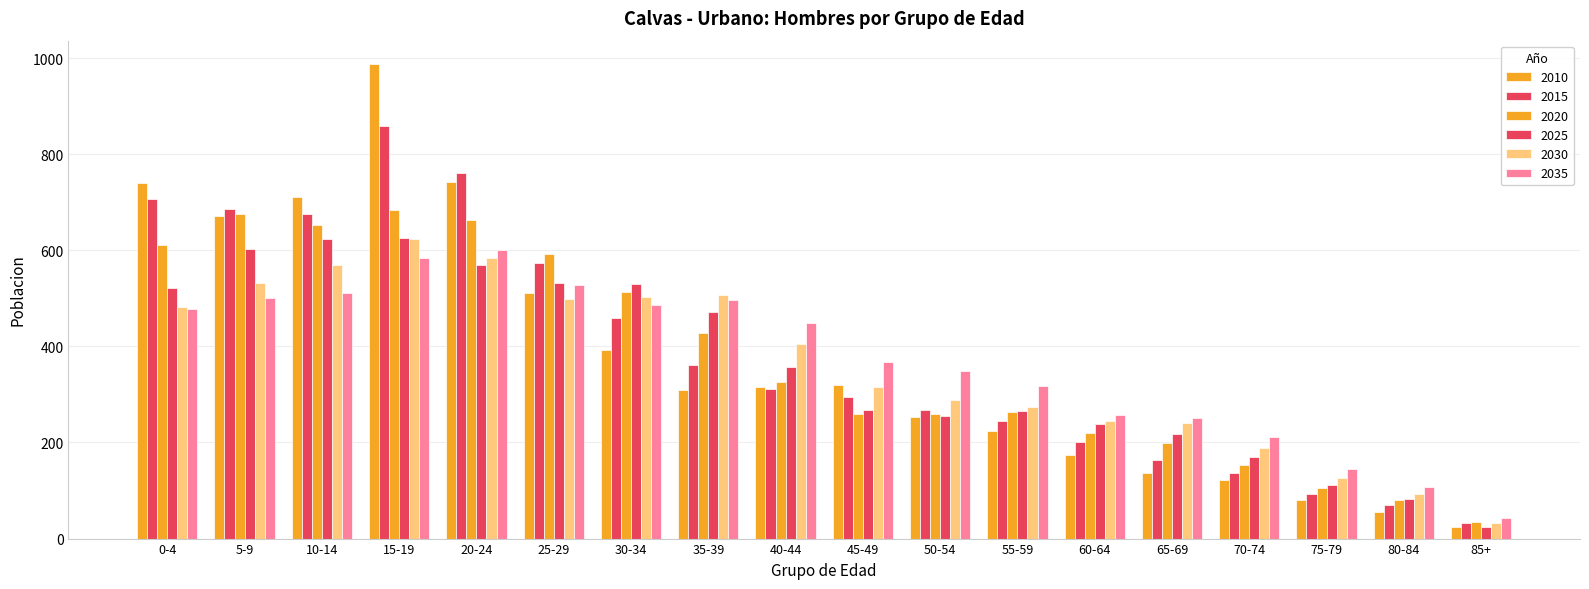

Between 20-24 and 25-29, which series saw the biggest shift?

2010